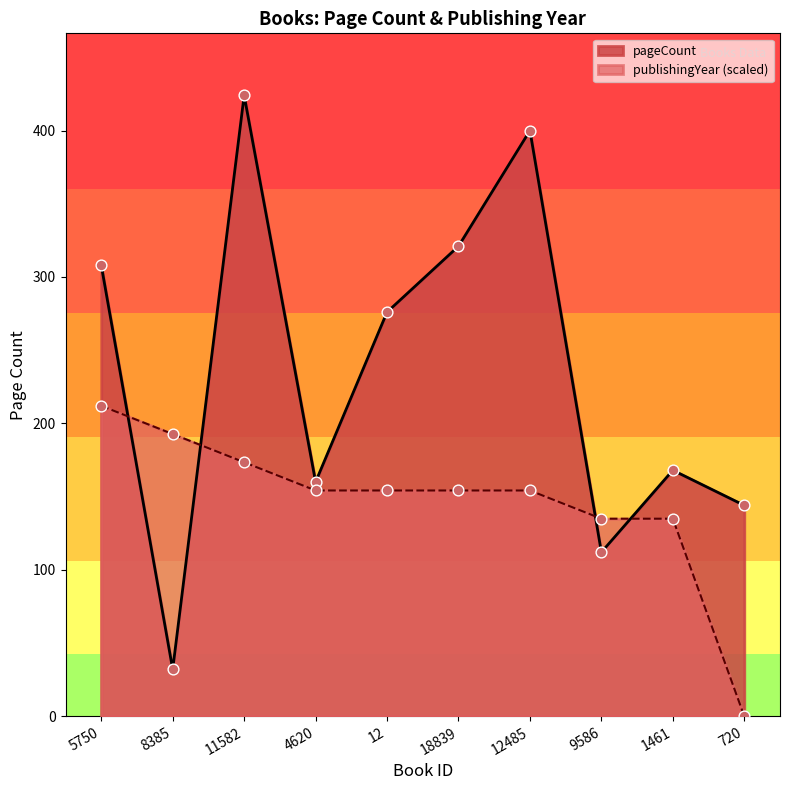

What are all the series names shown in the legend?

pageCount, publishingYear (scaled)